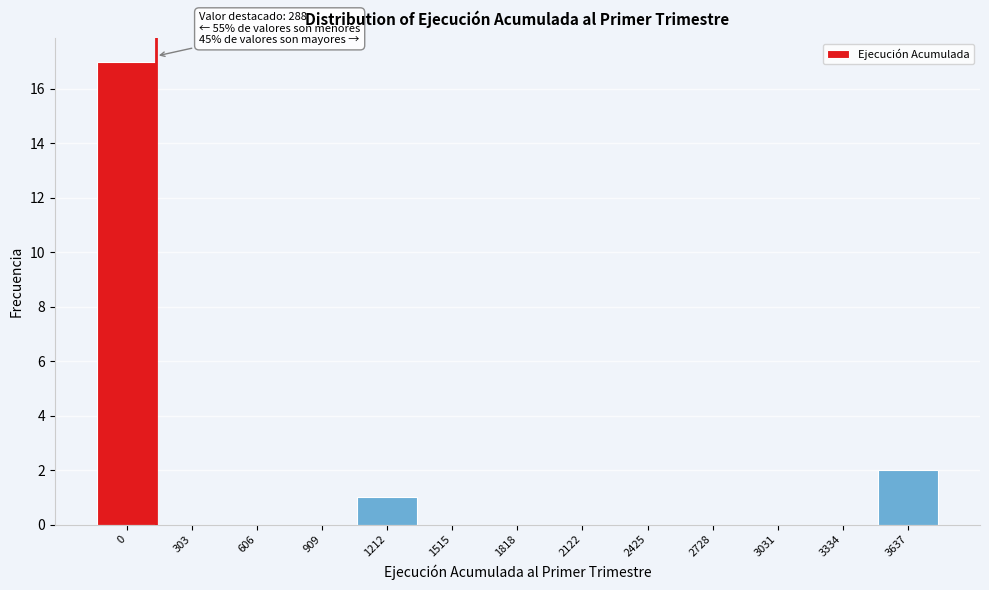

Reading right to left, transcribe all the data shown in this chart.

3637=2	3334=0	3031=0	2728=0	2425=0	2122=0	1818=0	1515=0	1212=1	909=0	606=0	303=0	0=17